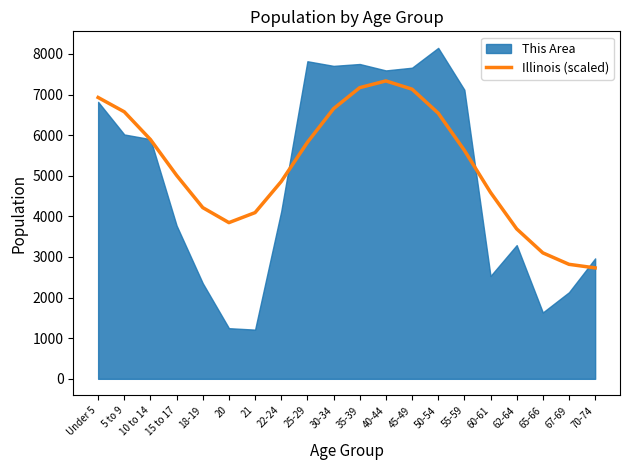

True or false: the data shows 6541.2 at 50-54.

True